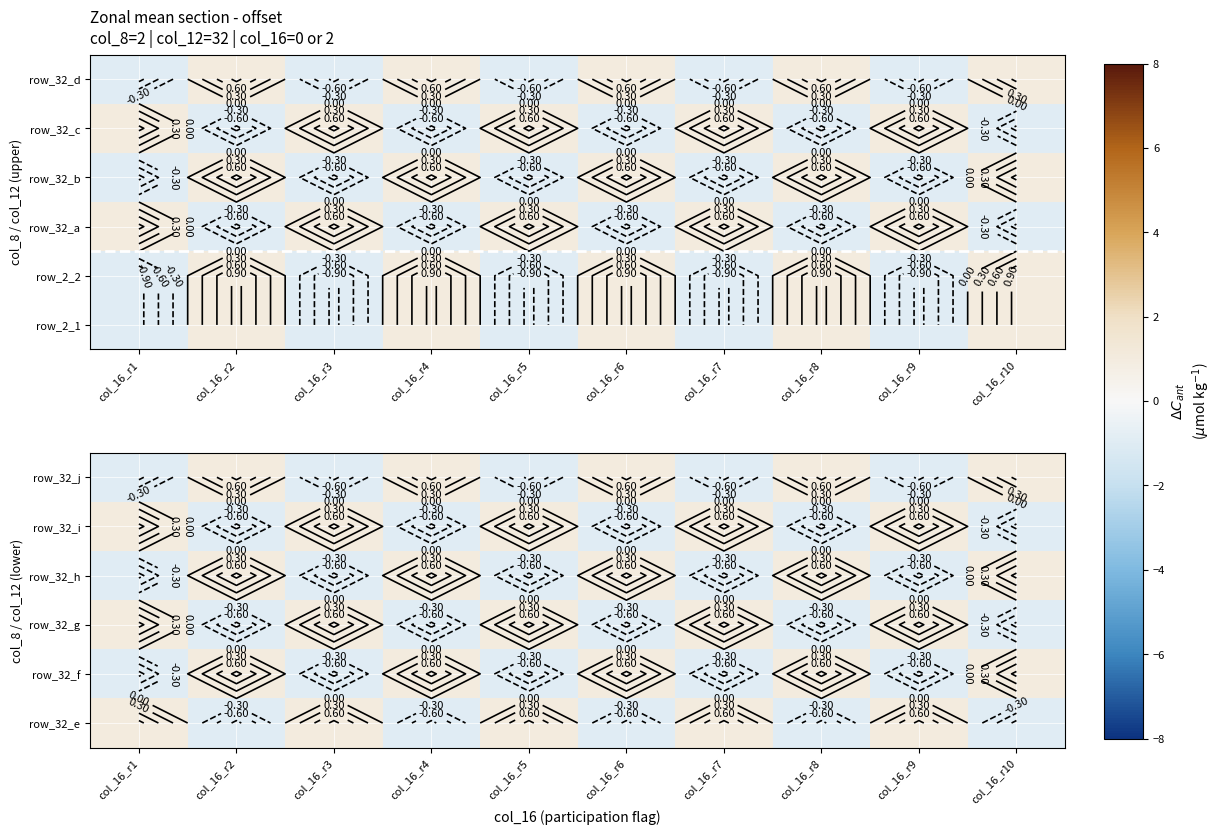

What is the minimum value shown in the chart?

-1